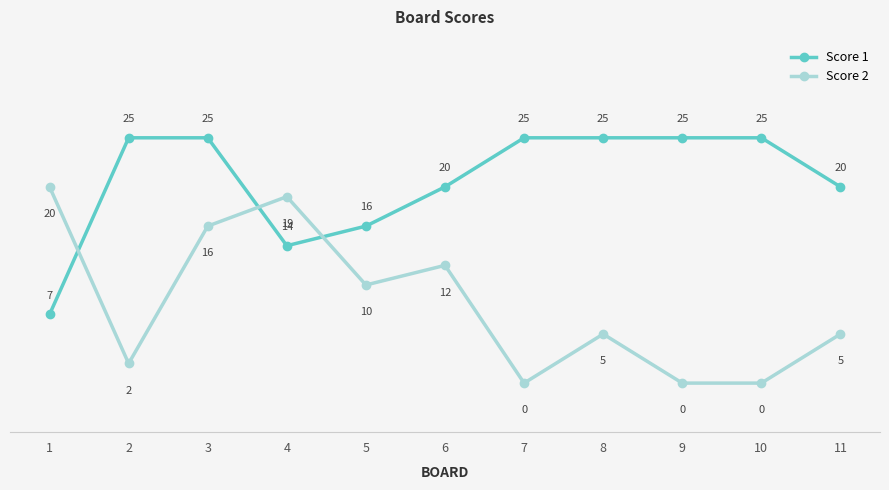

After their last crossing, which series has the higher values: Score 2 or Score 1?

Score 1